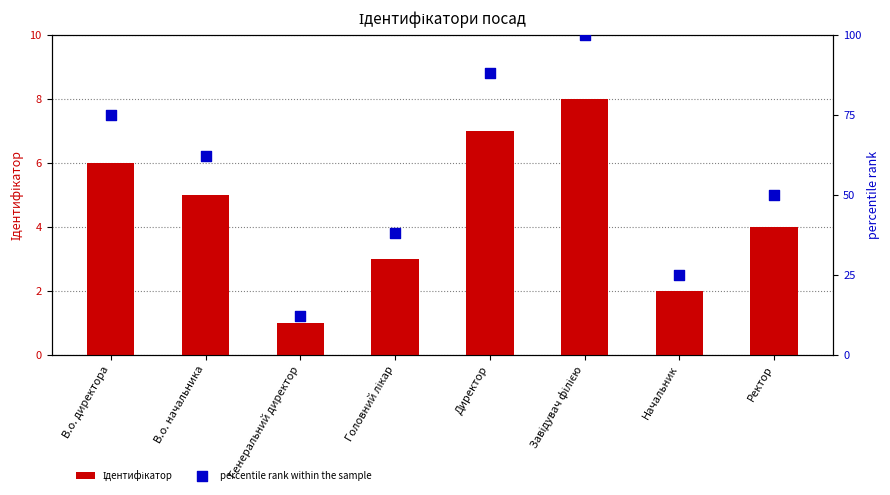

Is the value of percentile rank within the sample at В.о. начальника greater than the value of Ідентифікатор at Генеральний директор?

Yes